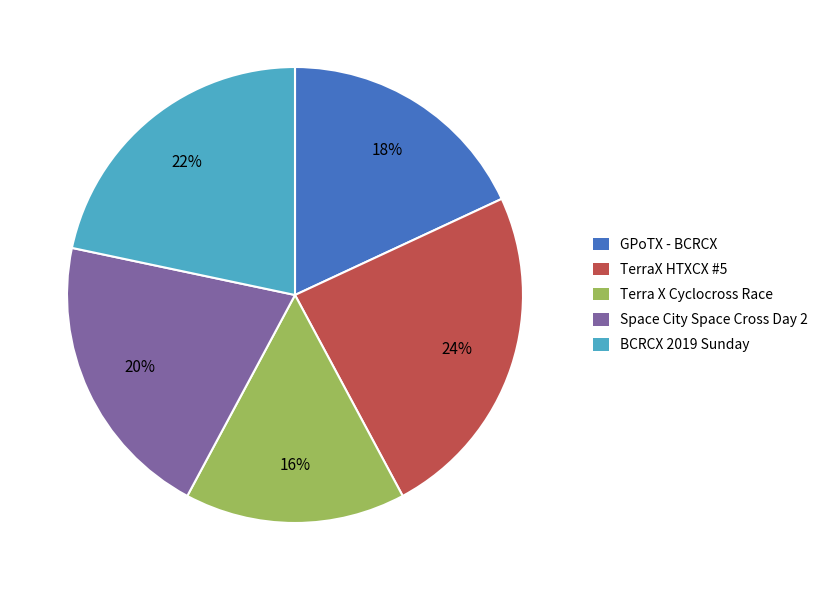

Rank the categories by value from highest to lowest.

TerraX HTXCX #5, BCRCX 2019 Sunday, Space City Space Cross Day 2, GPoTX - BCRCX, Terra X Cyclocross Race